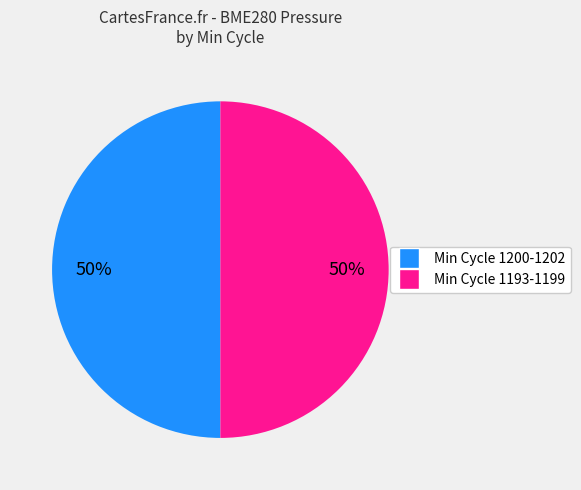

The Min Cycle 1193-1199 slice represents 50% of the pie. True or false?

True